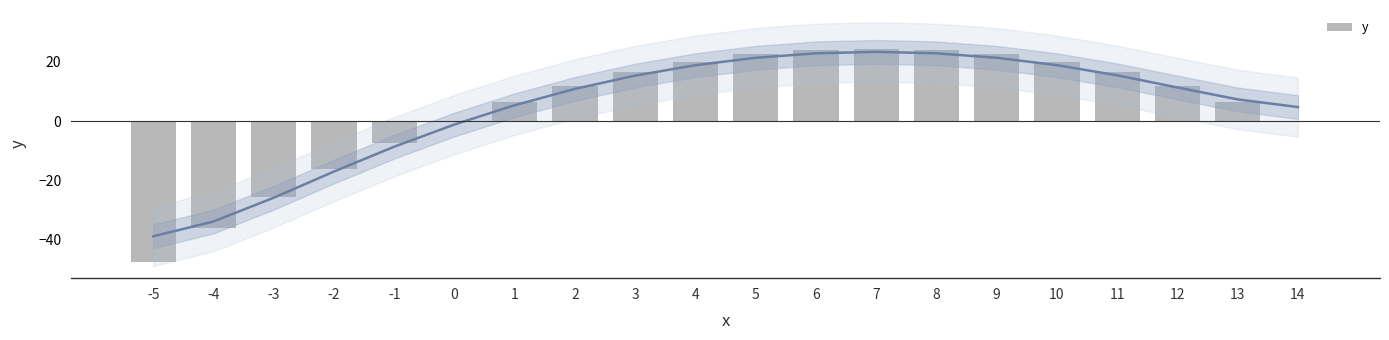

What is the change in value from 12 to 14?

-12.0